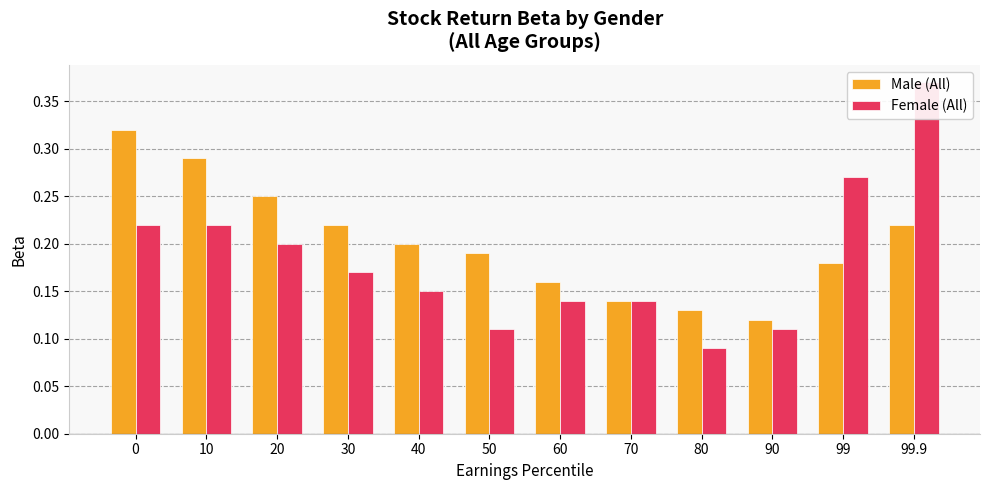

Reading left to right, transcribe all the data shown in this chart.

Male (All): 0=0.3	10=0.3	20=0.2	30=0.2	40=0.2	50=0.2	60=0.2	70=0.1	80=0.1	90=0.1	99=0.2	99.9=0.2
Female (All): 0=0.2	10=0.2	20=0.2	30=0.2	40=0.1	50=0.1	60=0.1	70=0.1	80=0.1	90=0.1	99=0.3	99.9=0.4